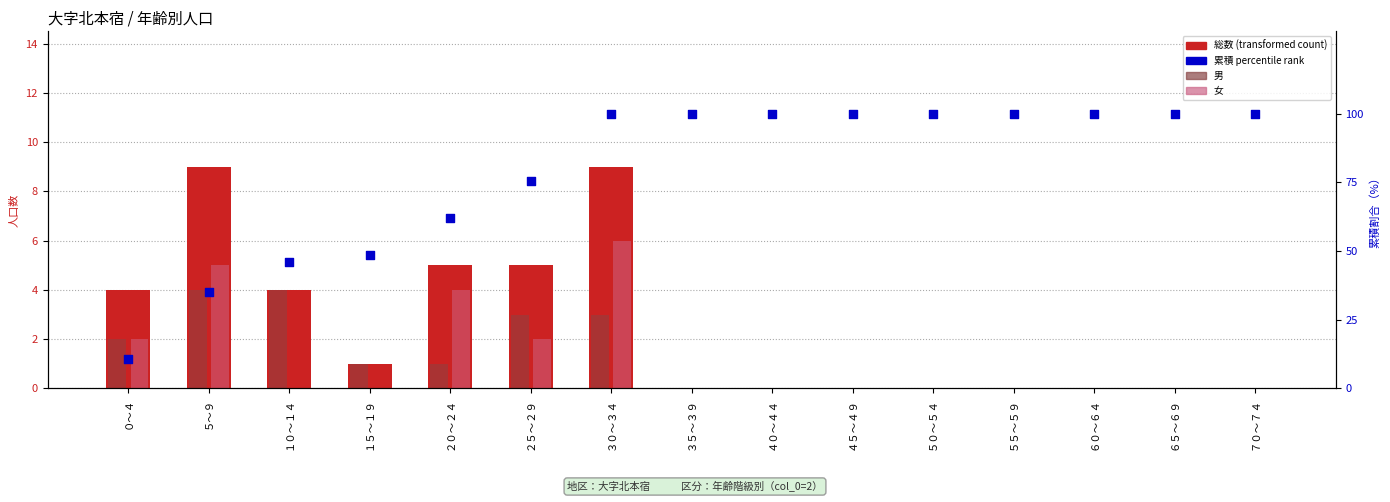

Is the value of 累積％ at ６０～６４ greater than the value of 総数 at ６０～６４?

Yes